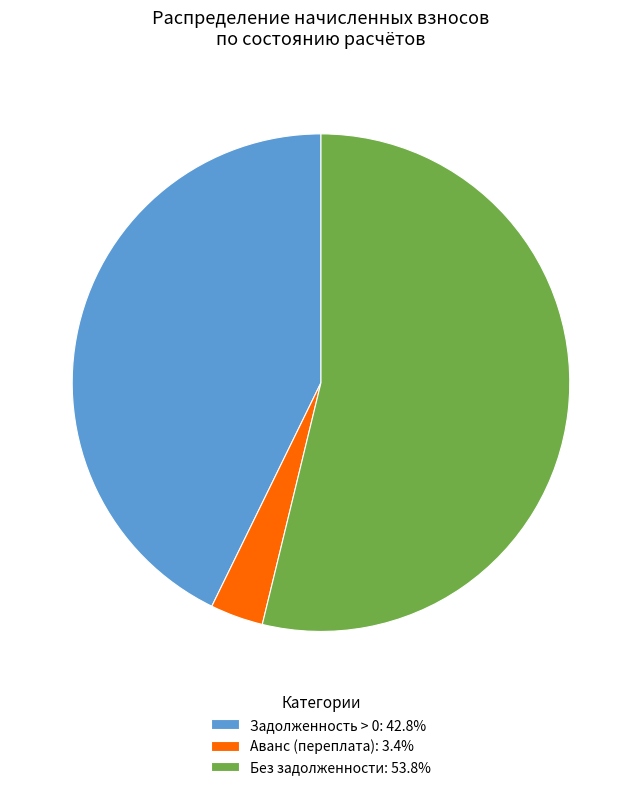

Combined, do Аванс (переплата): 3.4% and Без задолженности: 53.8% account for over 50%?

Yes